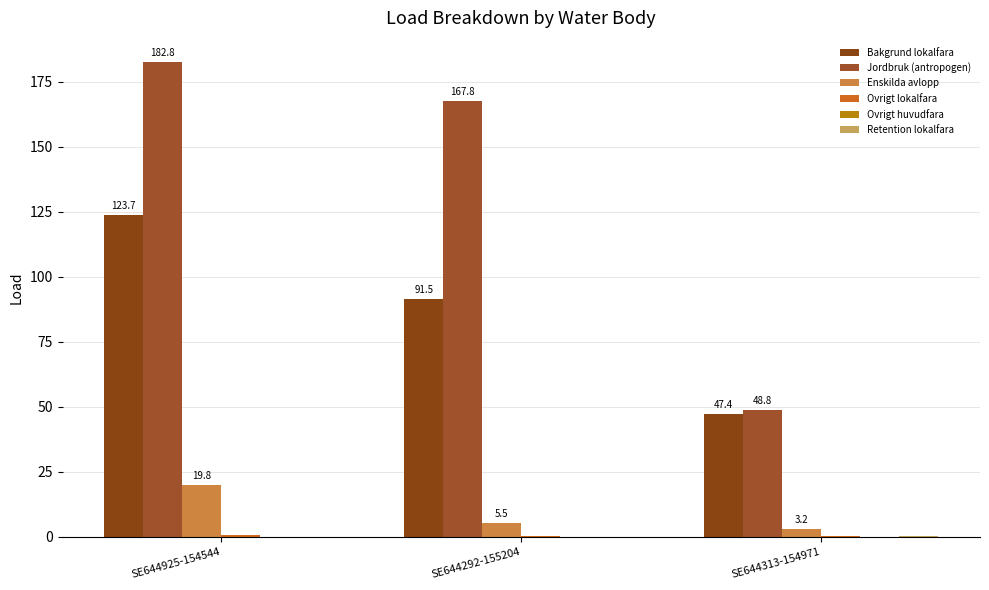

What is the greatest value displayed?

182.8